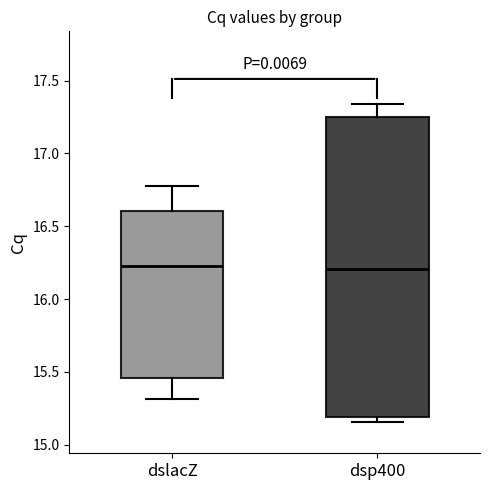

Reading left to right, read every box against the y-axis: the position of its median line, the range the box covers, and the ends of its whiskers. The values are not printed on the chart, so give them approximately, as read against the axis.

dslacZ: median 16.25, box 15.45 to 16.60, whiskers 15.30 to 16.75
dsp400: median 16.20, box 15.20 to 17.25, whiskers 15.15 to 17.35